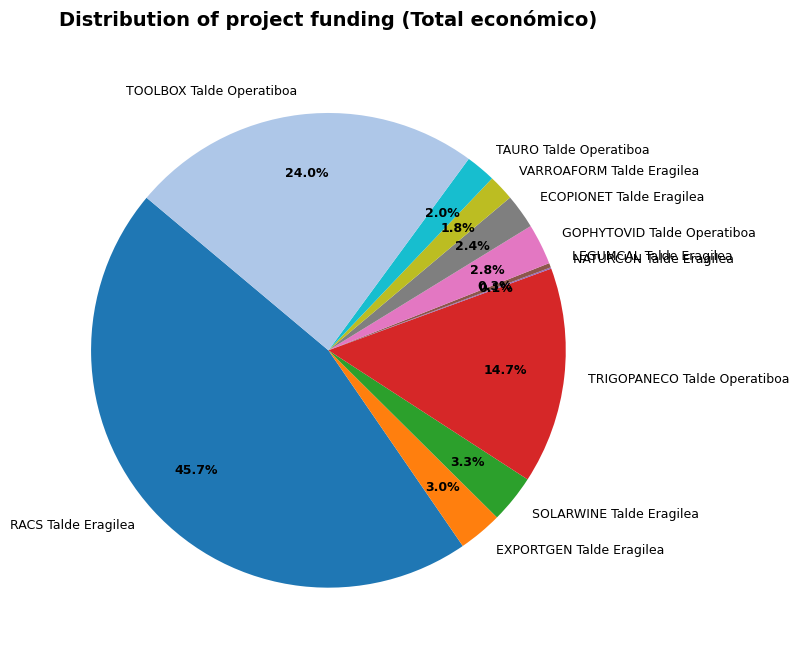

What is the ratio of the value at EXPORTGEN Talde Eragilea to the value at SOLARWINE Talde Eragilea?

0.9